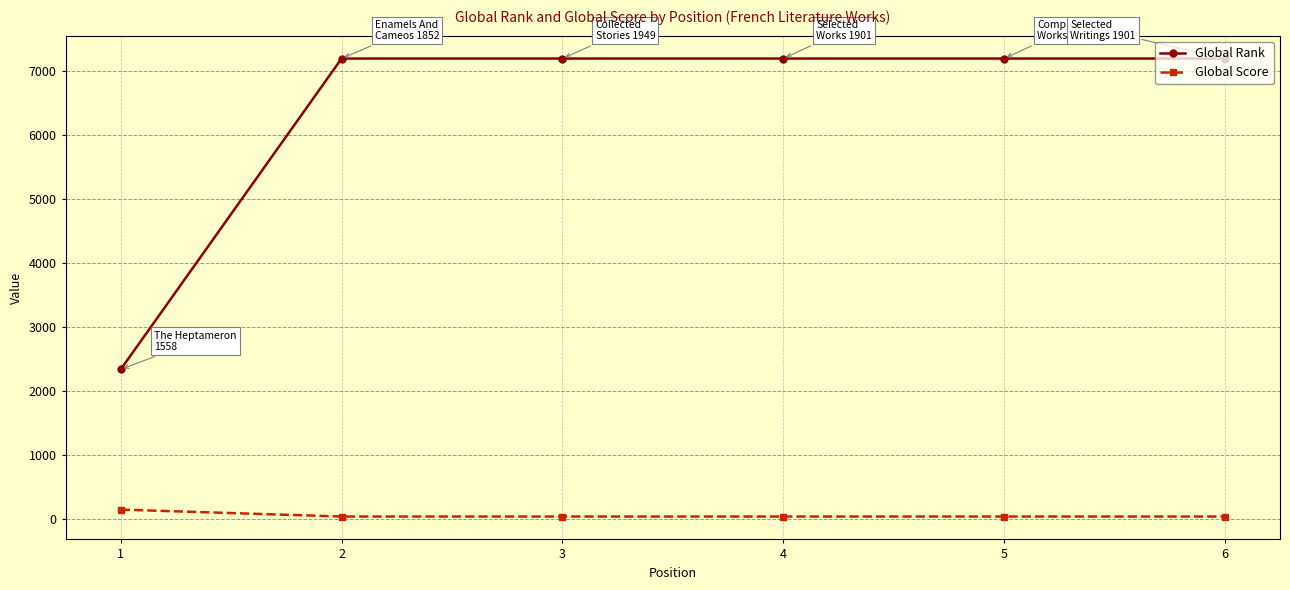

What is the difference between the highest and lowest values at 5?

7147